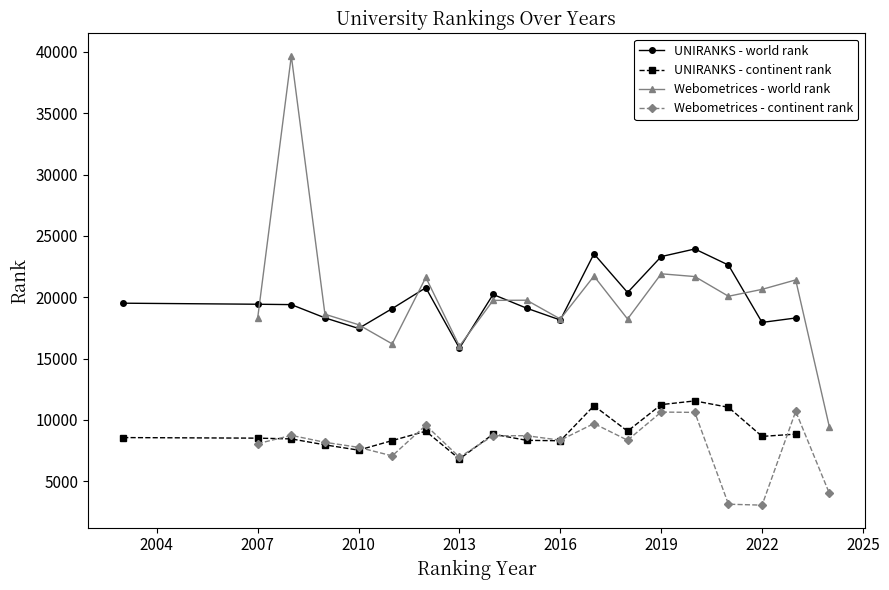

What is the minimum value for UNIRANKS - world rank?

15841